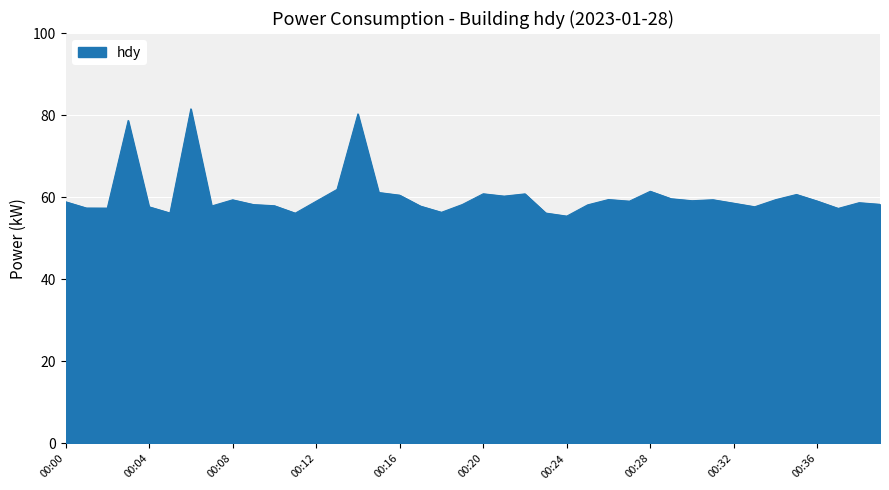

What is the minimum value shown in the chart?

55.4